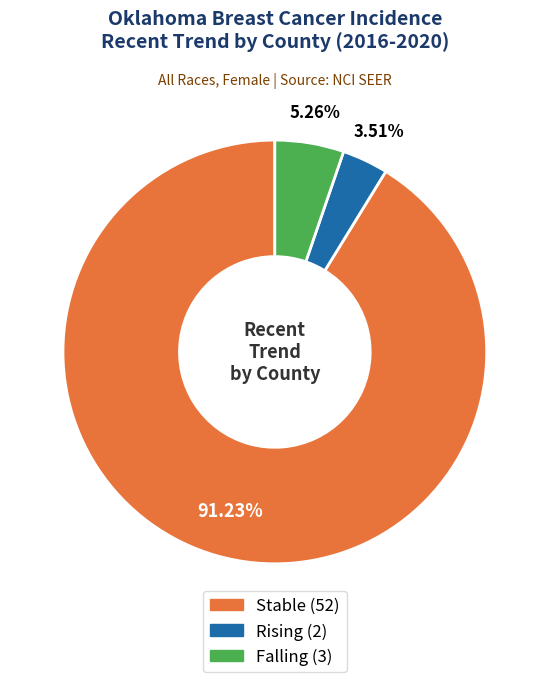

Is there a majority slice in this chart?

Yes